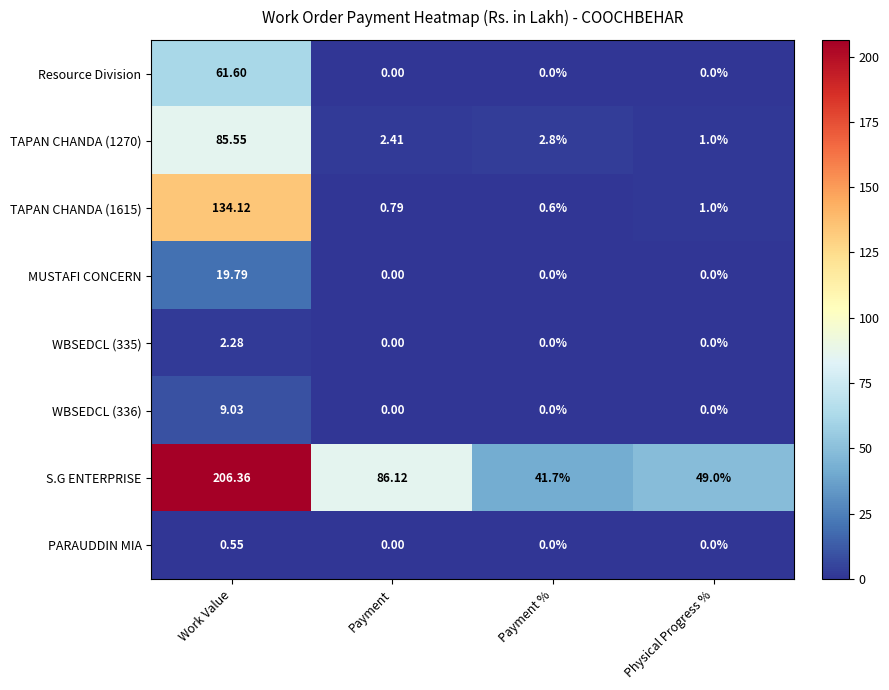

List the labels in order of TAPAN CHANDA (1615) value, smallest first.

Payment %, Payment, Physical Progress %, Work Value